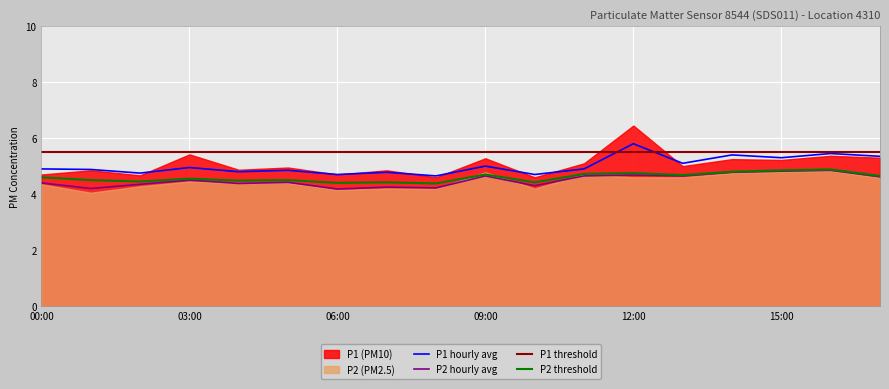

Is it true that P1 hourly avg equals 5.0 at 03:00?

True